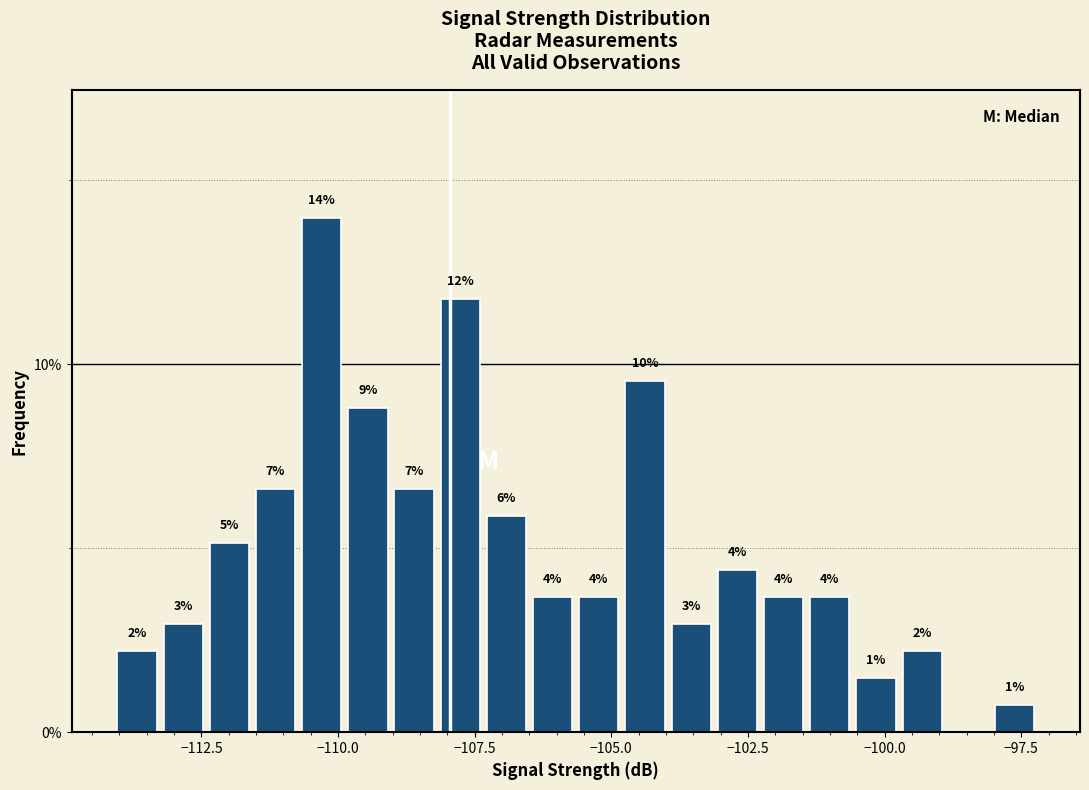

Read against the x-axis, roughly where is the centre of the tallest bar?

-110.5